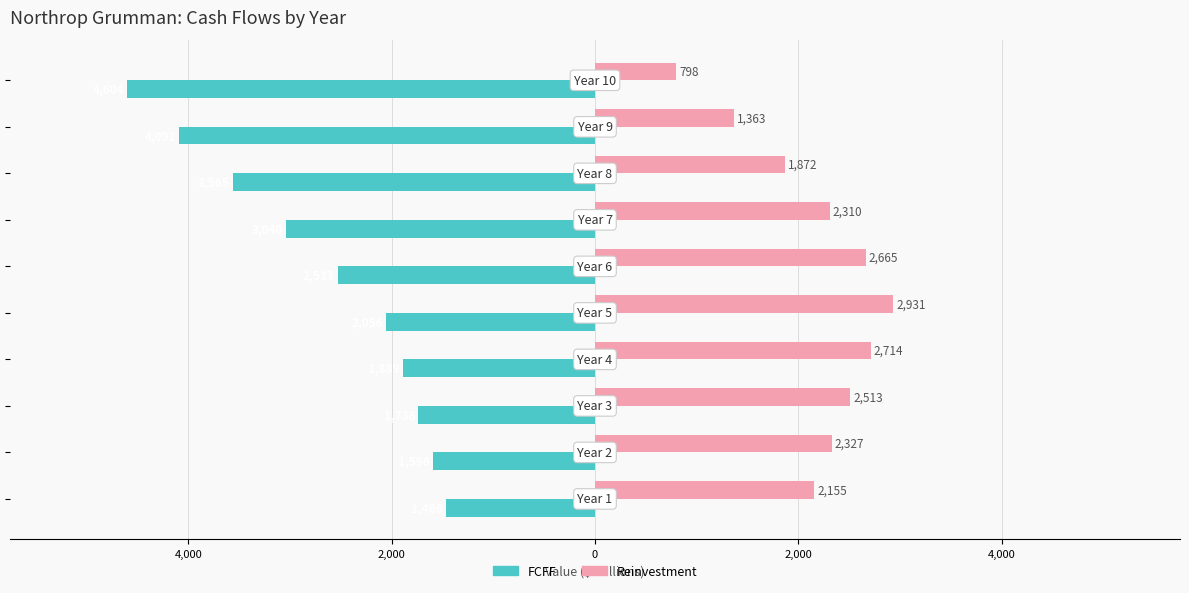

What are all the series names shown in the legend?

FCFF, Reinvestment